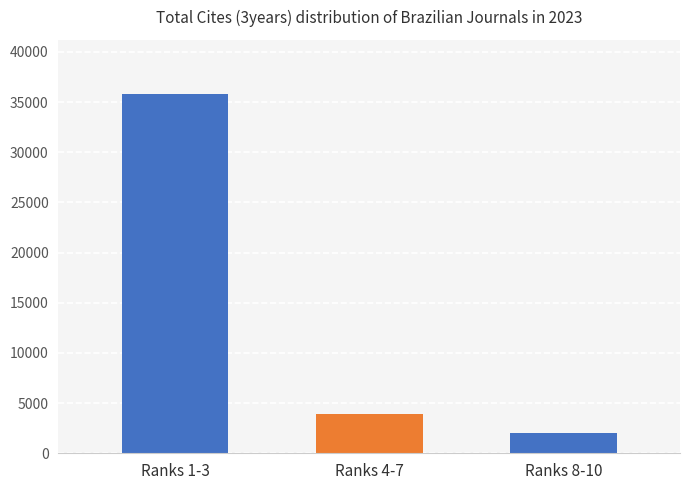

What is the approximate value at Ranks 8-10, to the nearest 100?

2000